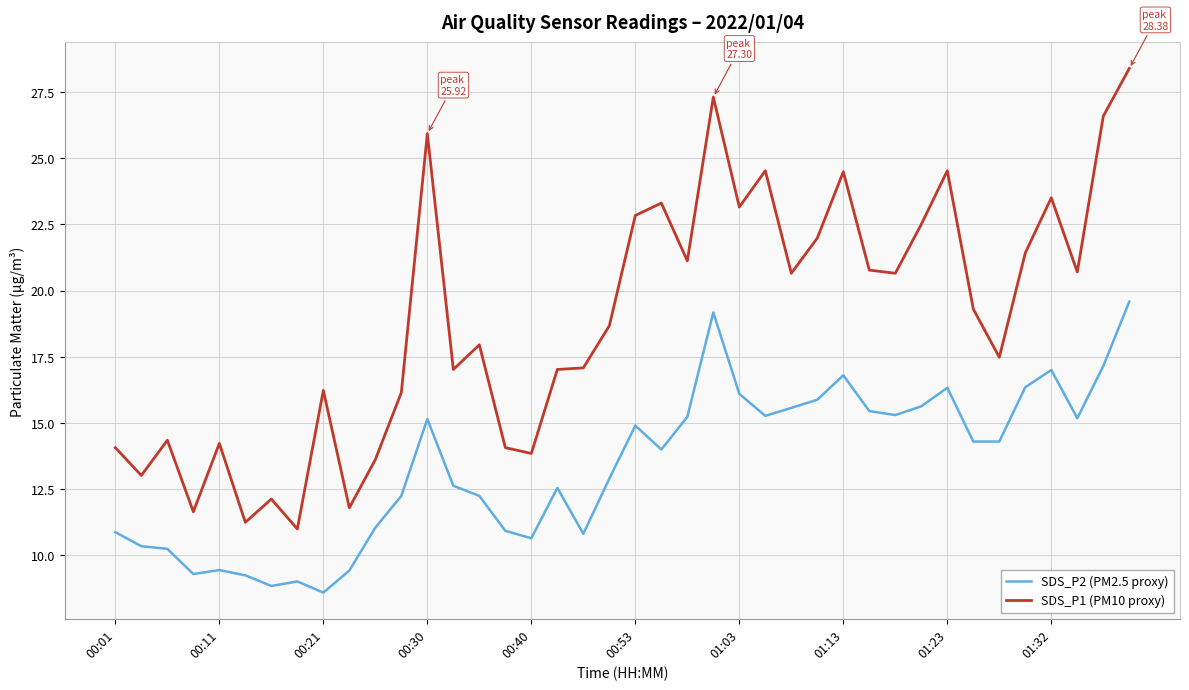

In SDS_P2 (PM2.5 proxy), how many points are higher than both neighbors (excluding endpoints)?

9